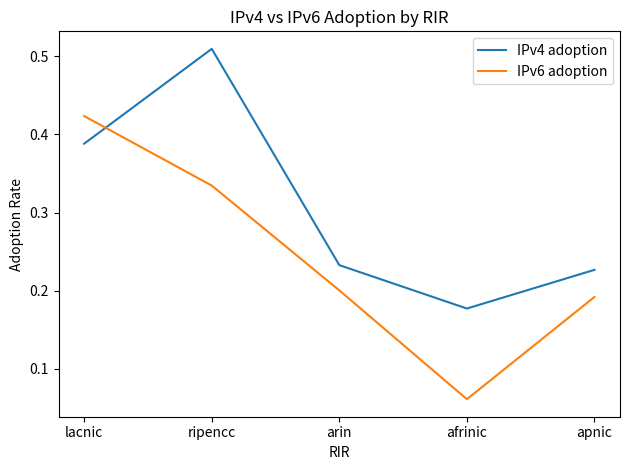

Is it true that IPv6 adoption equals 0.3 at apnic?

False